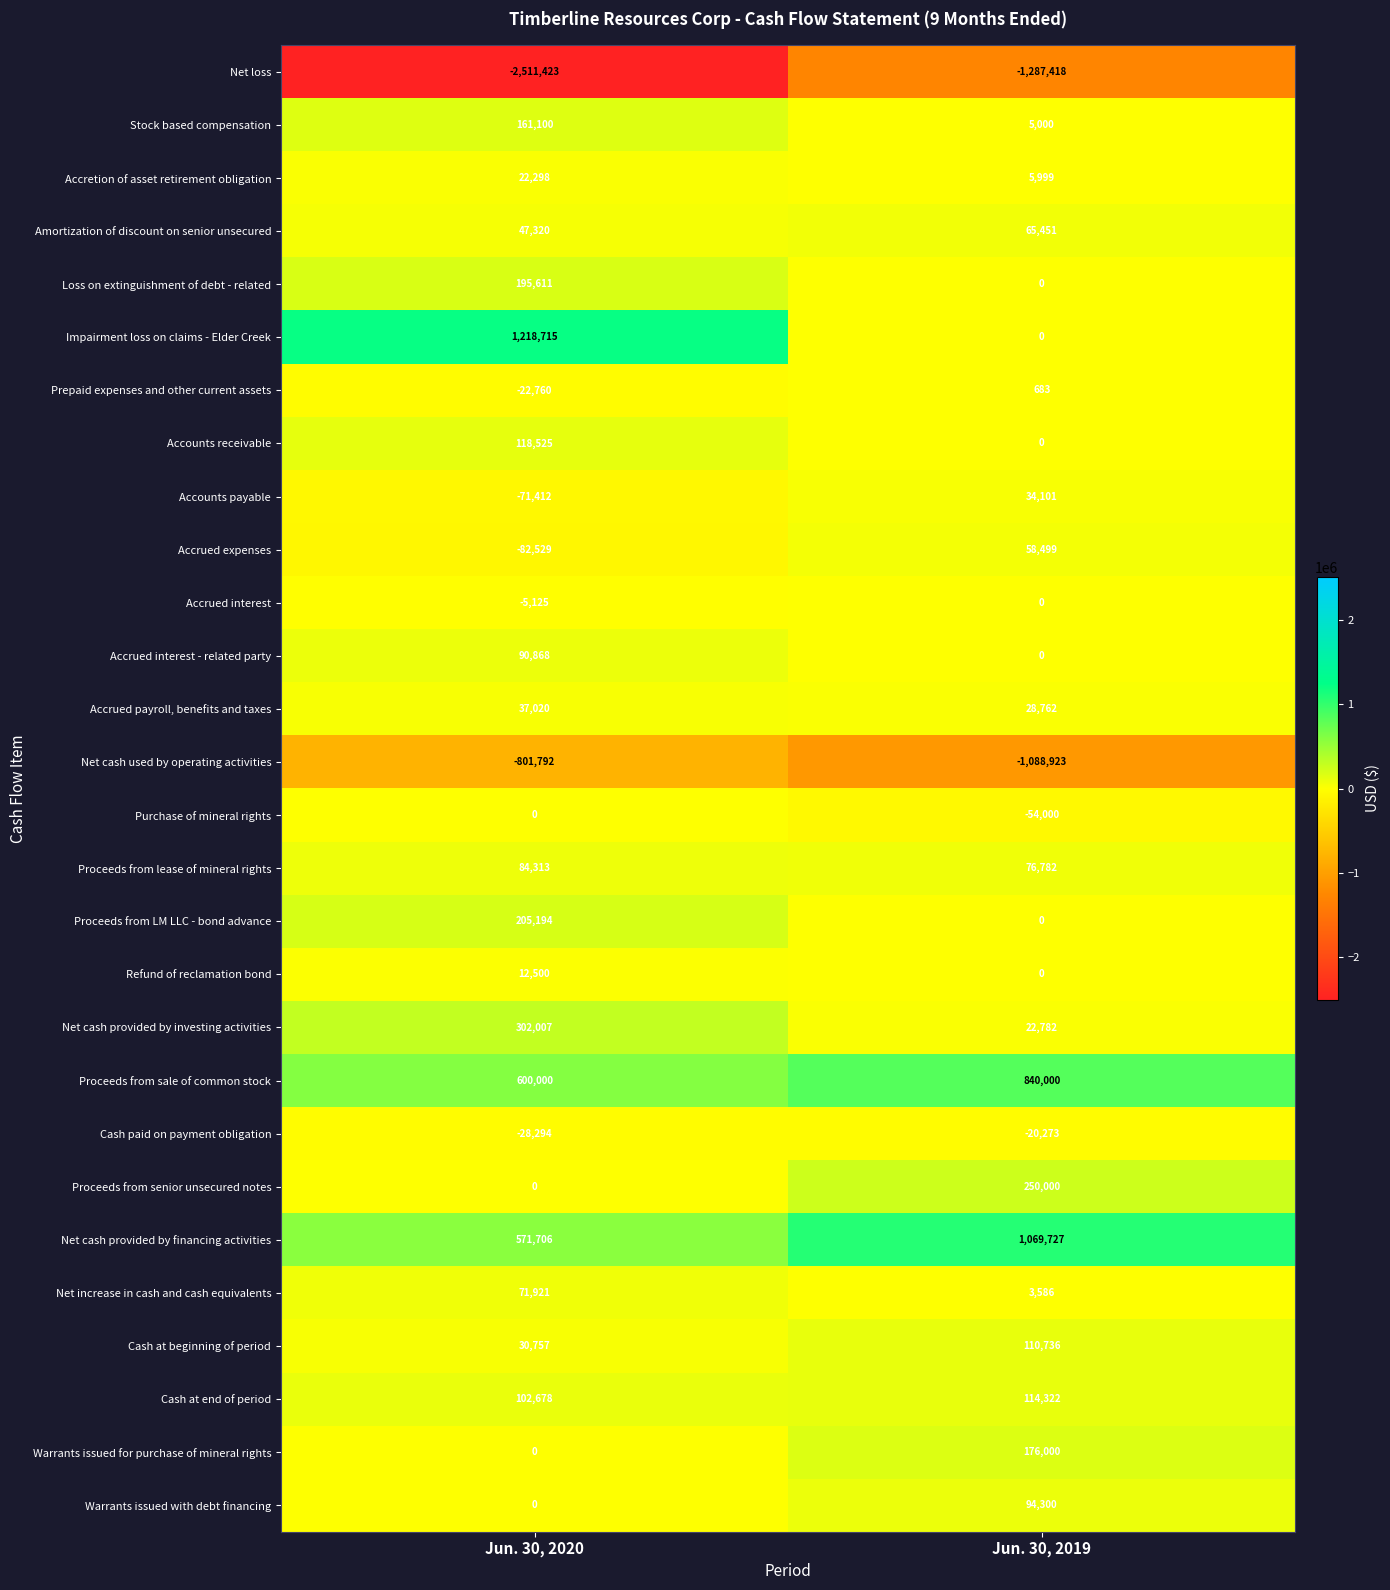

What is the smallest value displayed?

-2511423